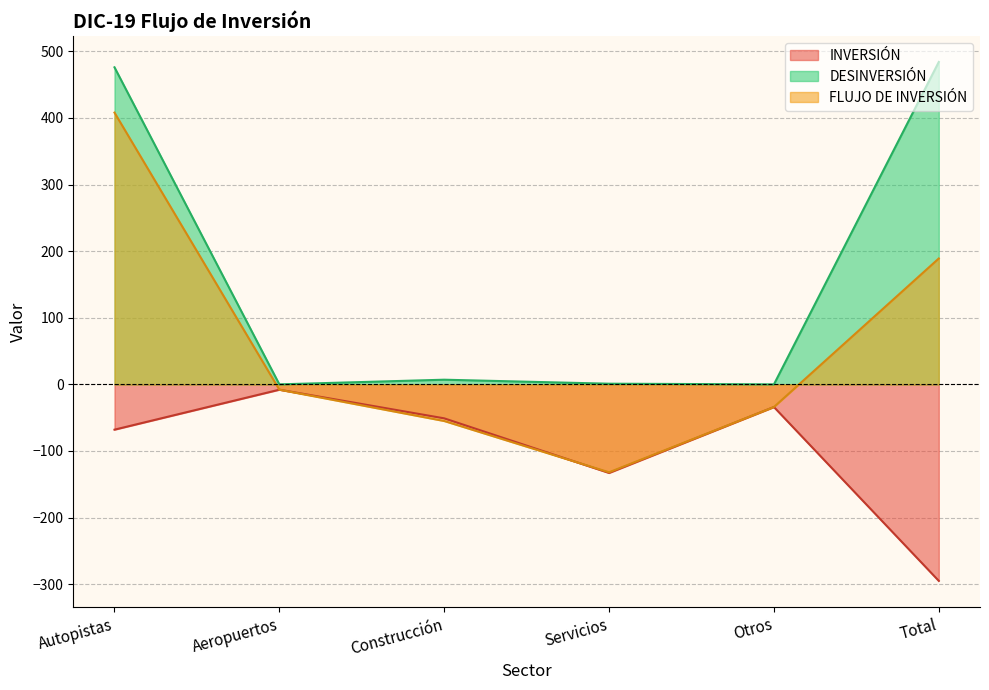

True or false: FLUJO DE INVERSIÓN and DESINVERSIÓN cross at least once.

False